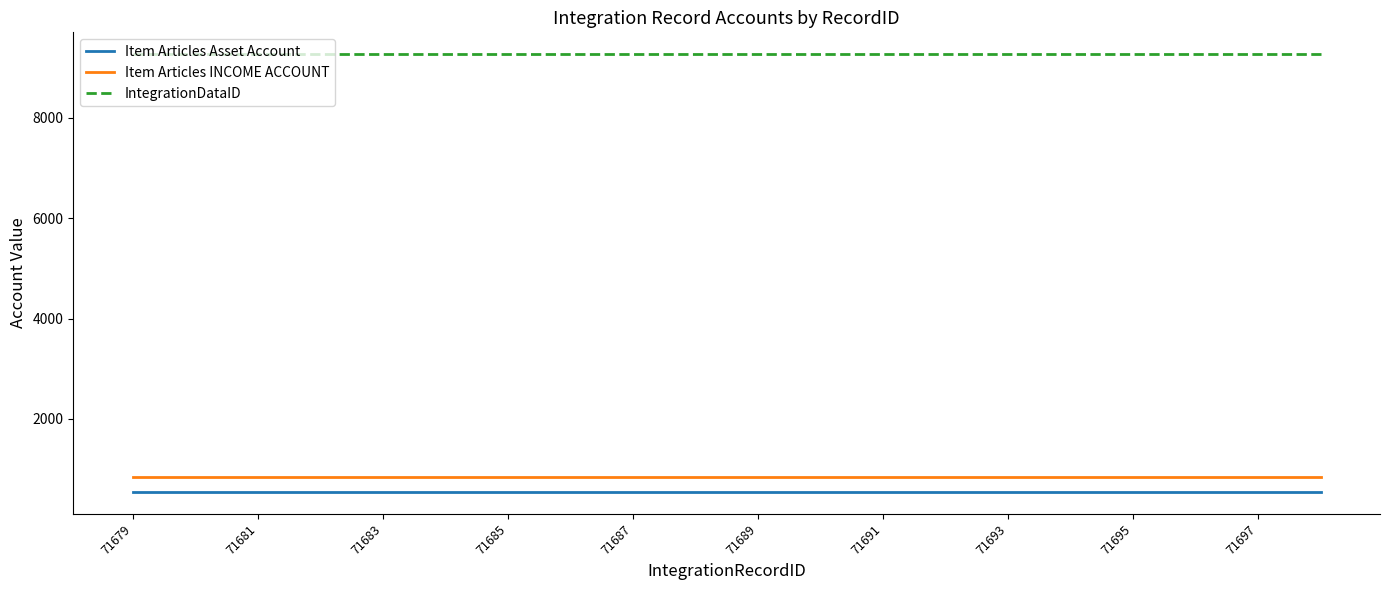

Reading right to left, list all the values displayed in this chart.

Item Articles Asset Account: 544	544	544	544	544	544	544	544	544	544	544	544	544	544	544	544	544	544	544	544
Item Articles INCOME ACCOUNT: 850	850	850	850	850	850	850	850	850	850	850	850	850	850	850	850	850	850	850	850
IntegrationDataID: 9271	9271	9271	9271	9271	9271	9271	9271	9271	9271	9271	9271	9271	9271	9271	9271	9271	9271	9271	9271